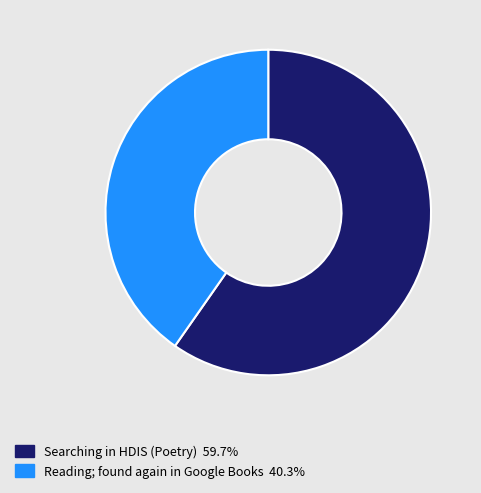

Count the number of slices in the pie.

2